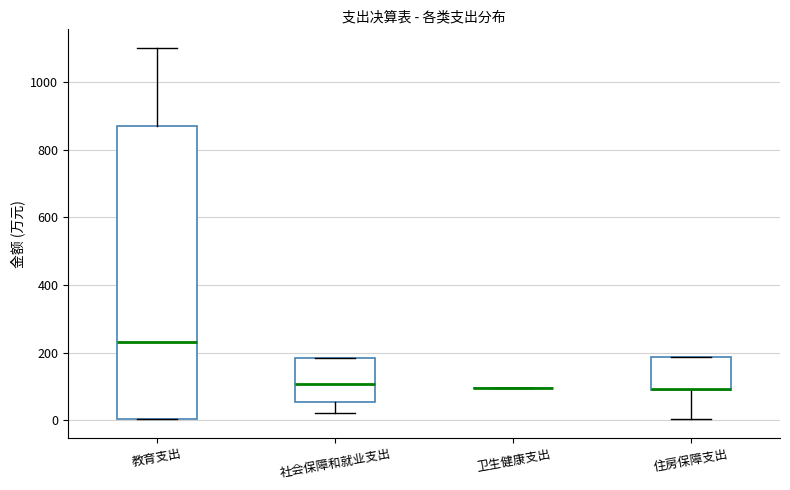

Where is the upper edge of the box for 教育支出 on the y-axis? The values are not printed on the chart, so give them approximately, as read against the axis.

880